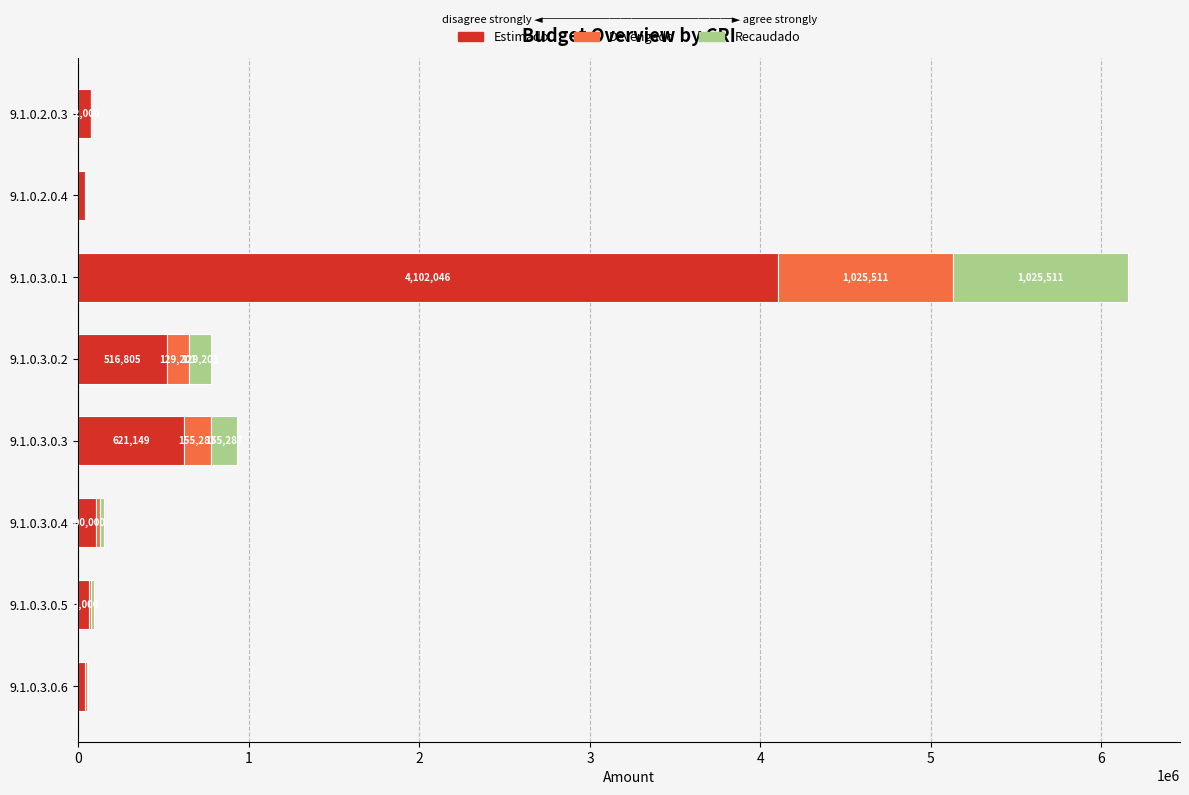

At which label is Estimado closest to 2071022?

9.1.0.3.0.3